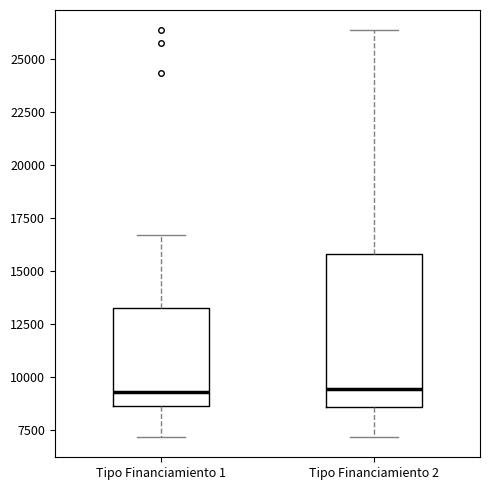

Which box is the tallest, from its lower edge to its upper edge?

Tipo Financiamiento 2